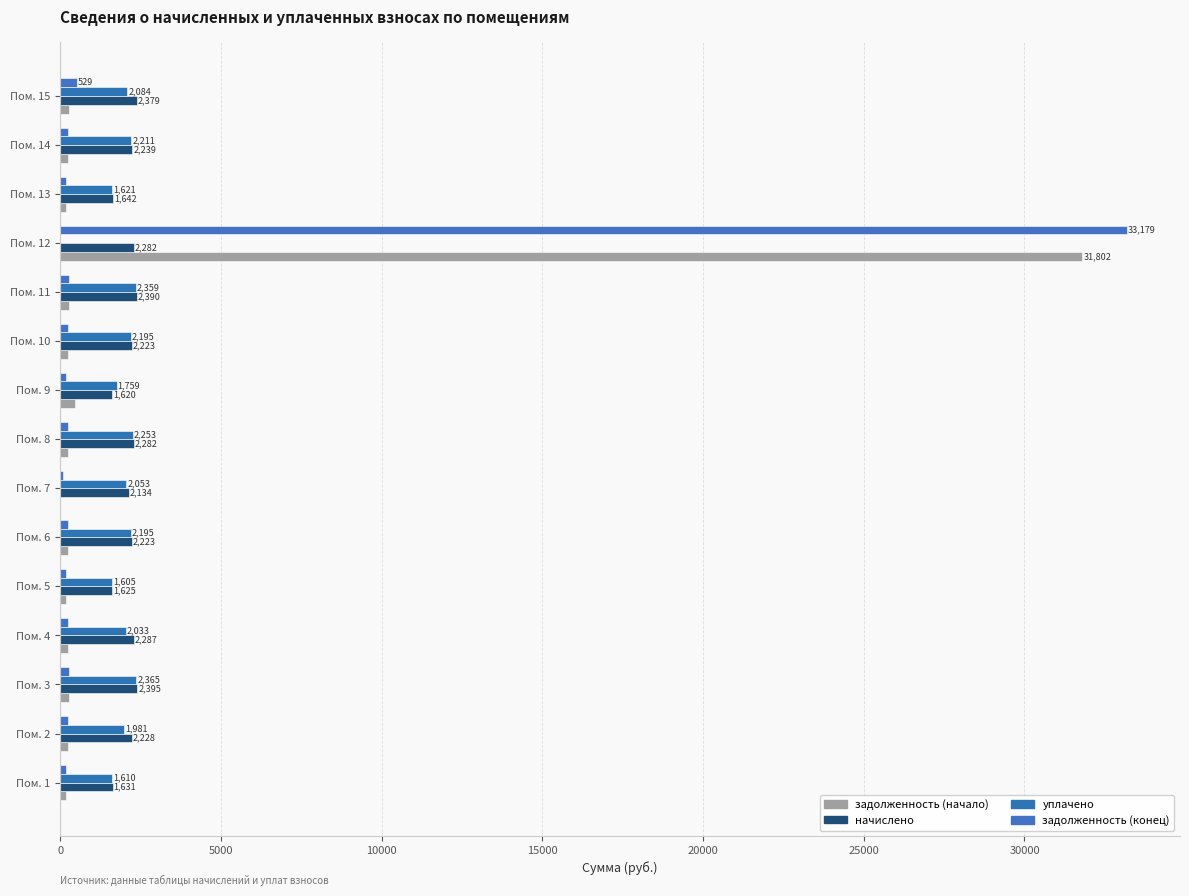

How many data points does each series have?

15